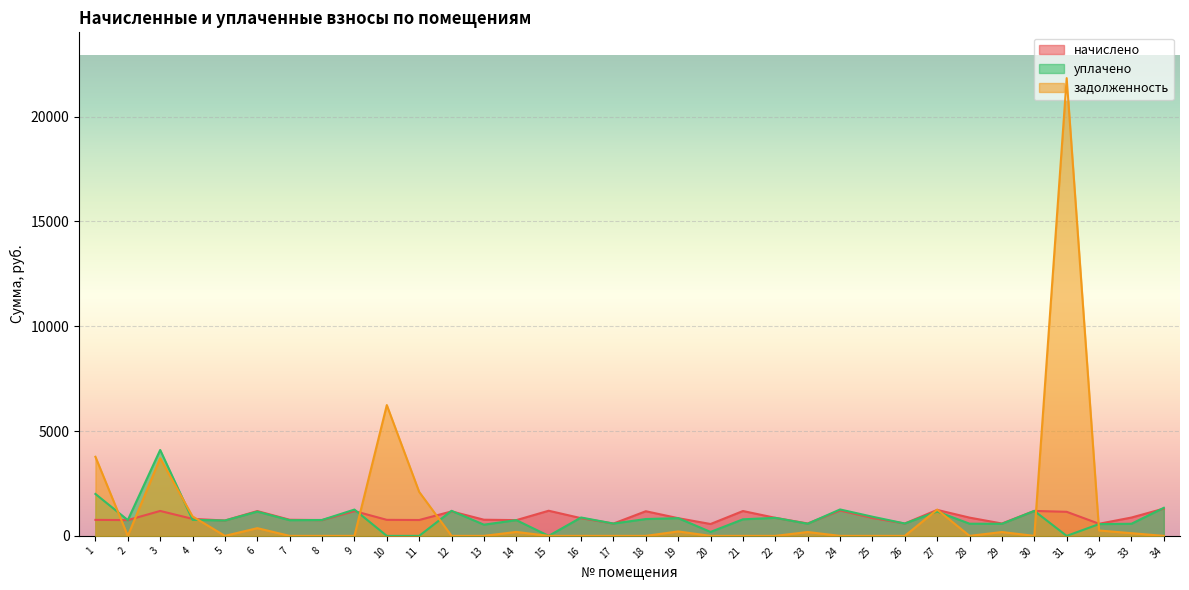

What is the value of the уплачено point at the 19th from the left?

844.6